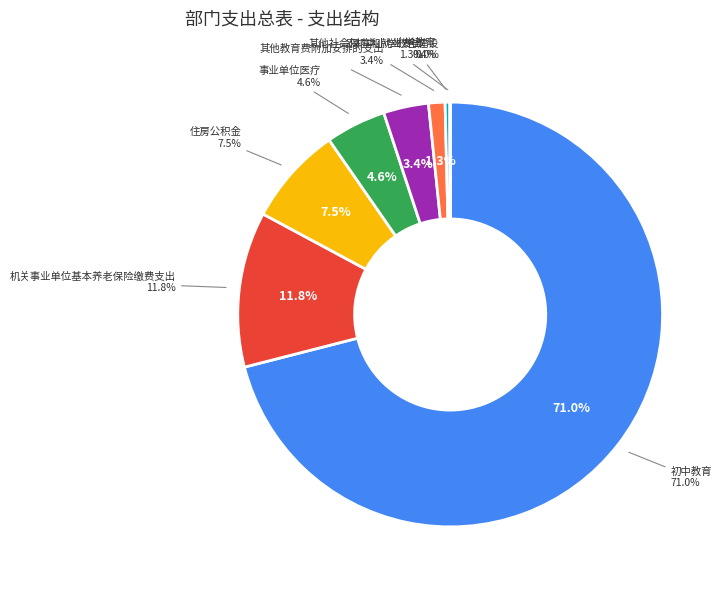

True or false: 小学教育 accounts for 0% of the total.

True